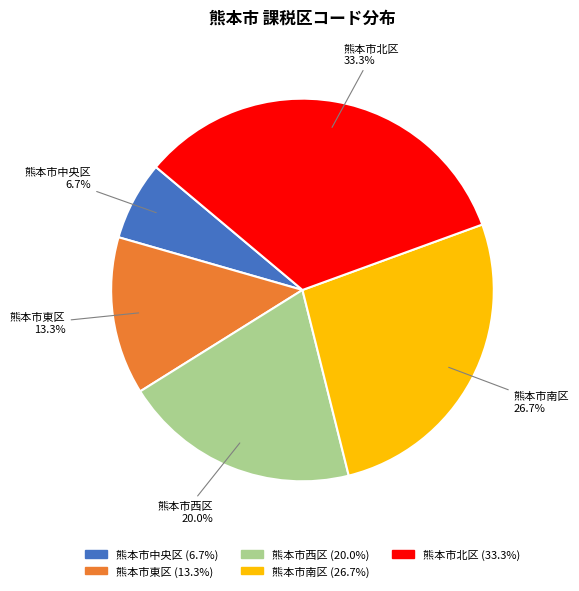

Rank the categories by value from lowest to highest.

熊本市中央区, 熊本市東区, 熊本市西区, 熊本市南区, 熊本市北区